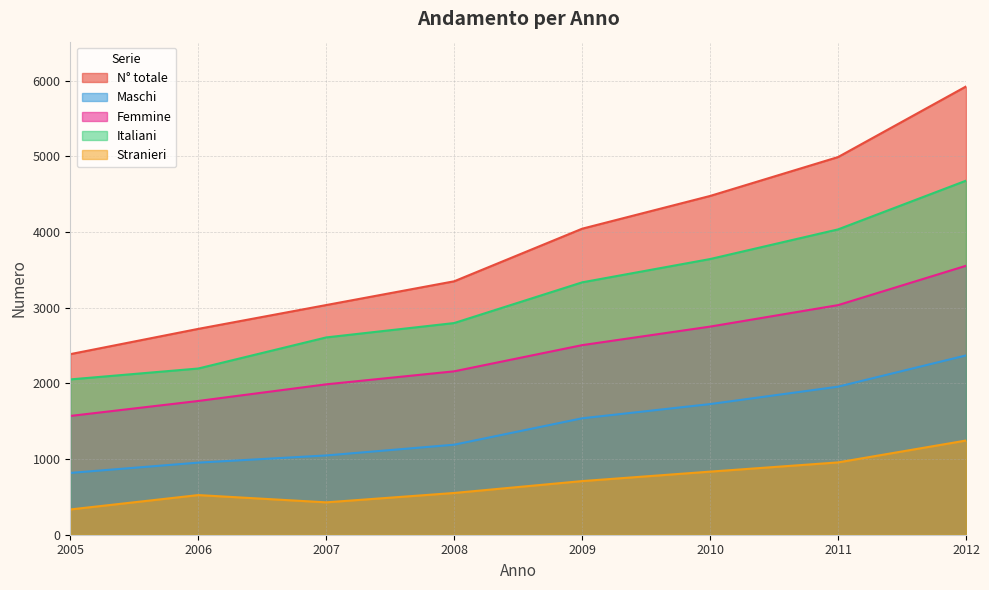

Does the chart have visible grid lines?

Yes